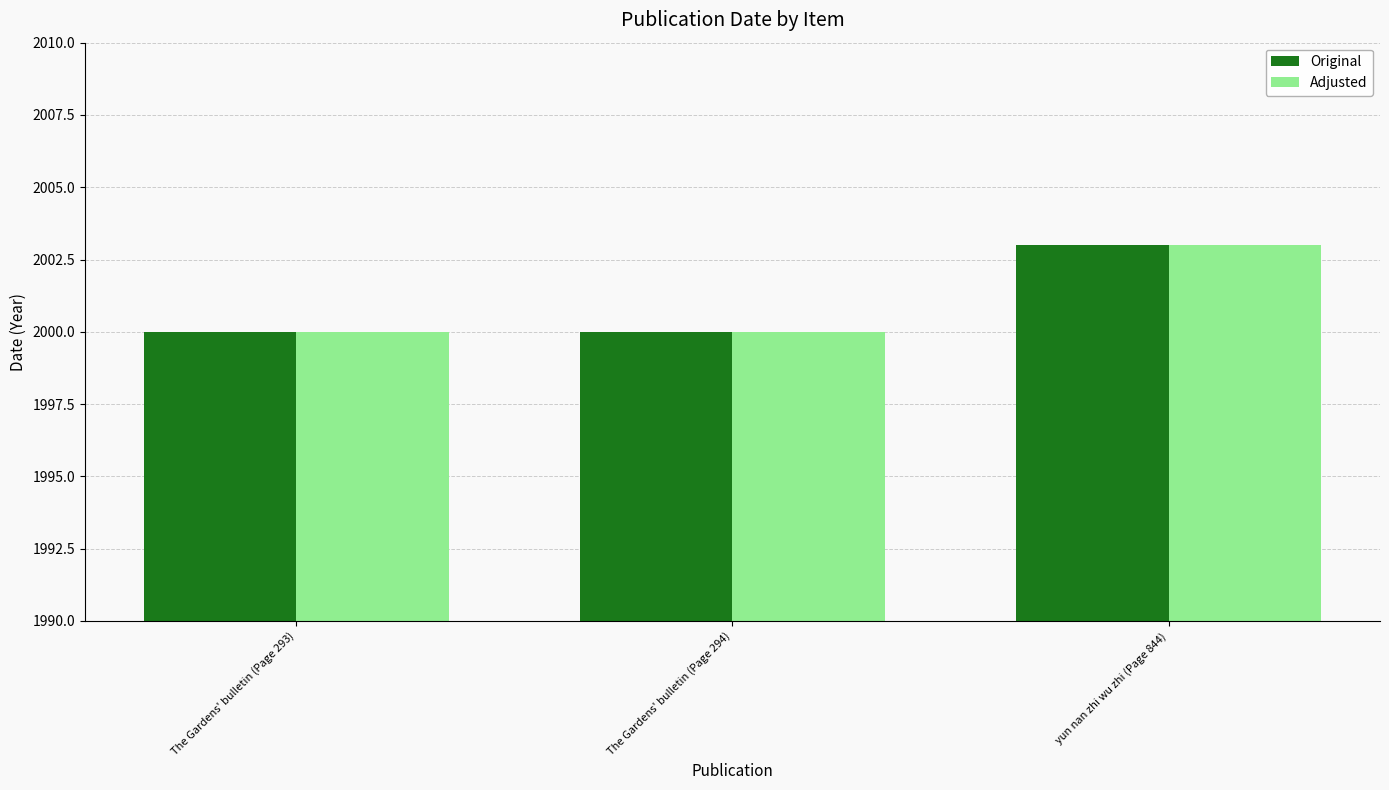

Reading left to right, what are all the values shown in this chart?

Original: 2000	2000	2003
Adjusted: 2000	2000	2003